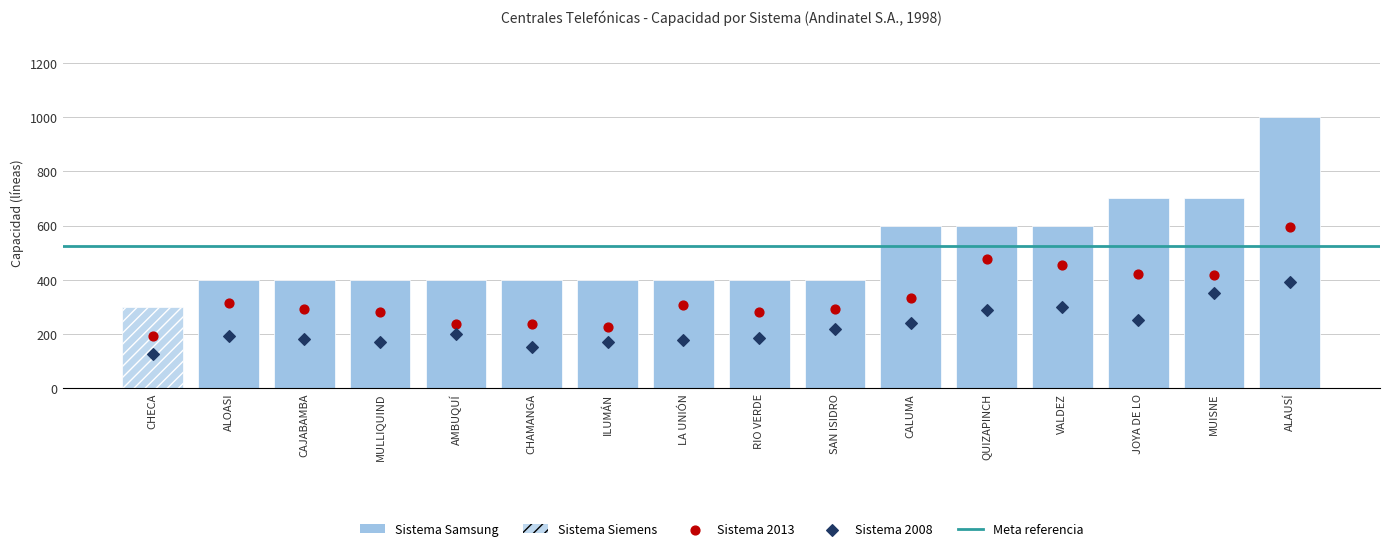

What is the ratio of the value at LA UNIÓN to the value at MUISNE?

0.6